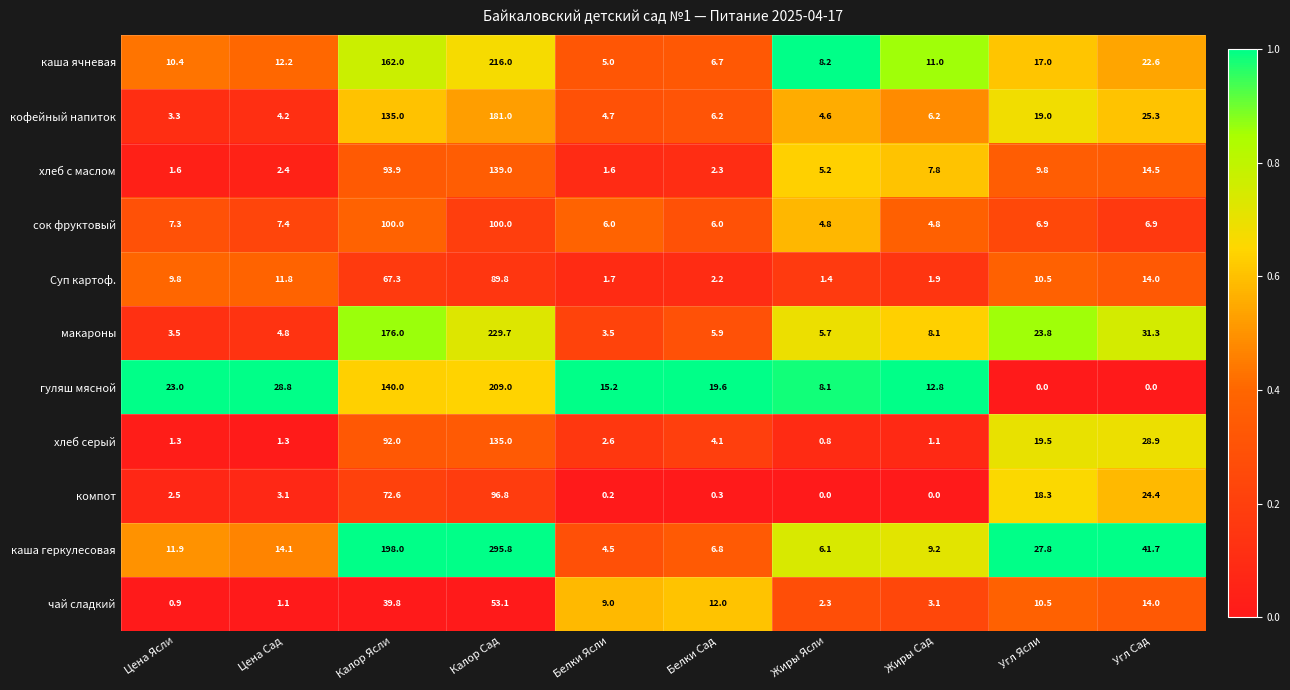

What is the difference between the хлеб серый values at Угл Ясли and Белки Сад?

15.4